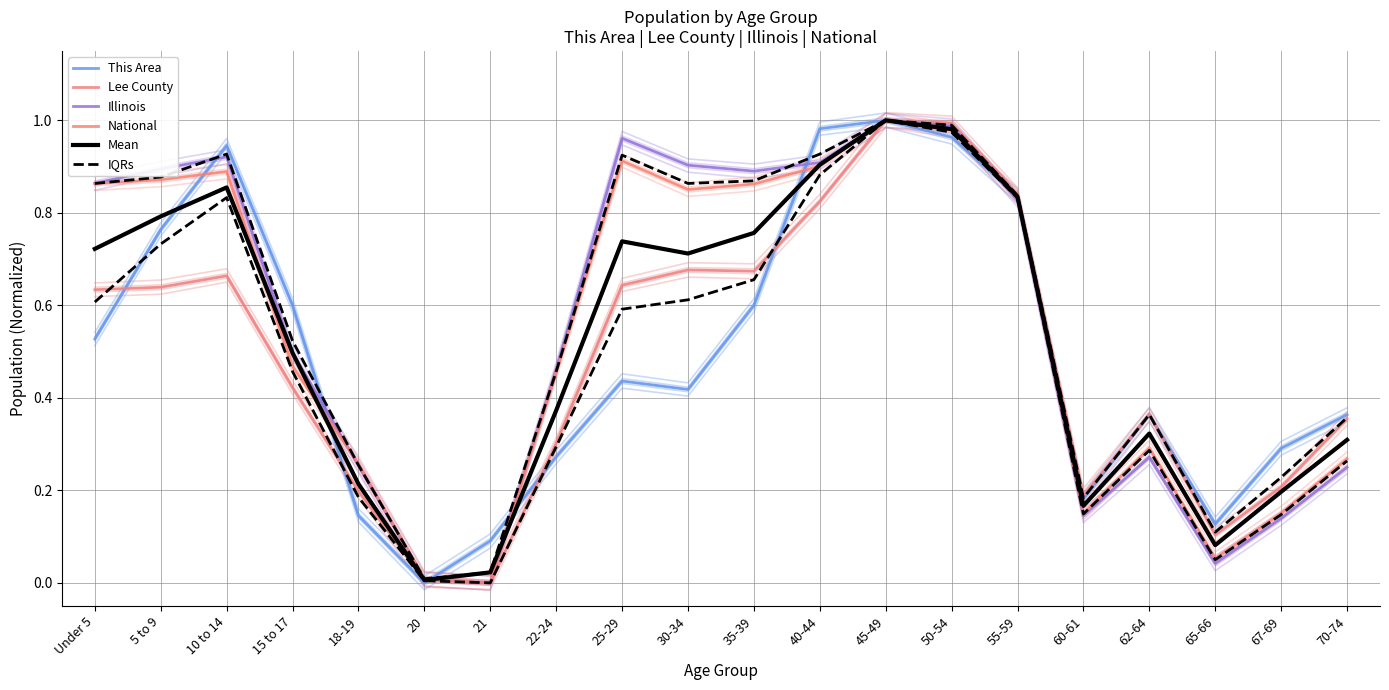

What is the label of the 16th point from the right?

18-19